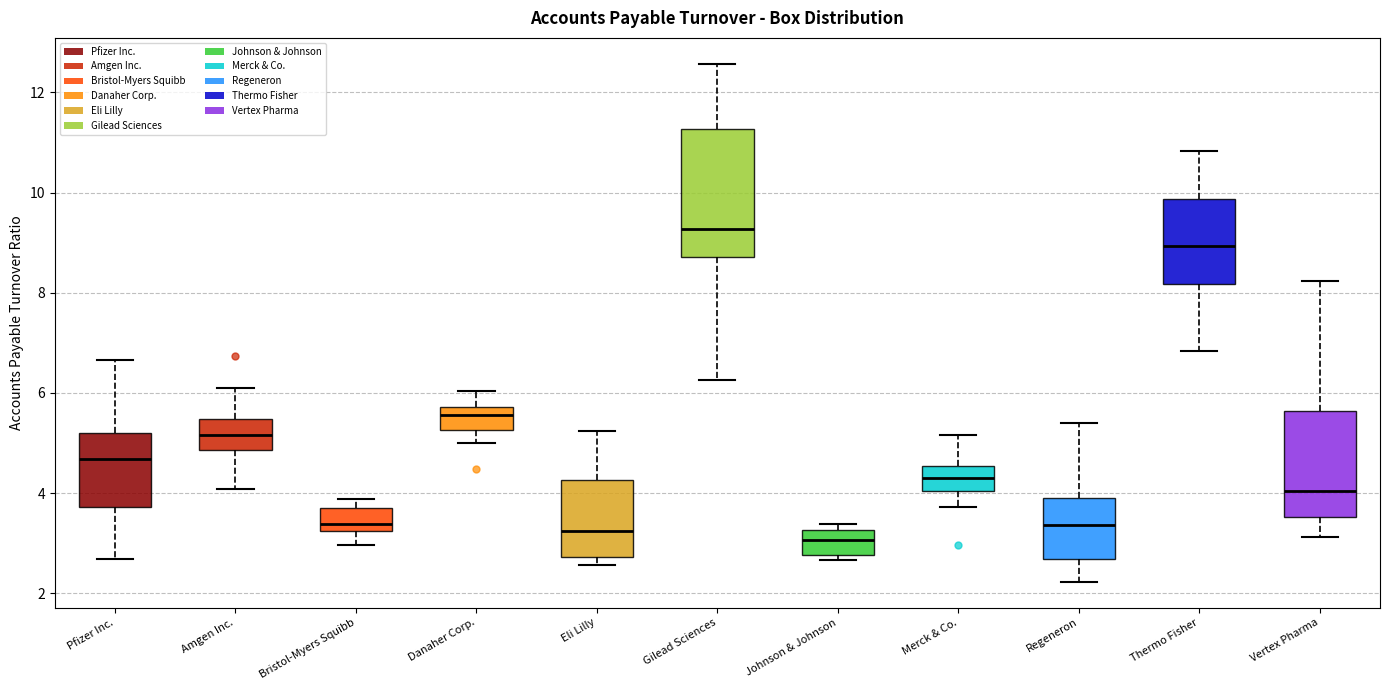

Where does the median line of the box for Gilead Sciences sit on the y-axis? The values are not printed on the chart, so give them approximately, as read against the axis.

9.2